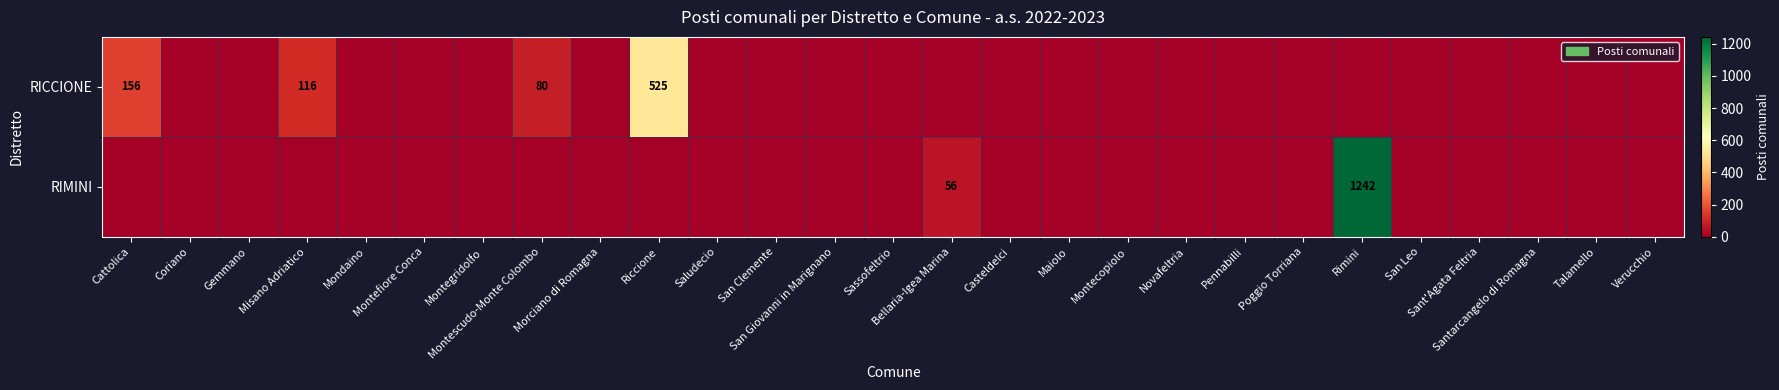

Which series has the largest total across all categories?

RIMINI